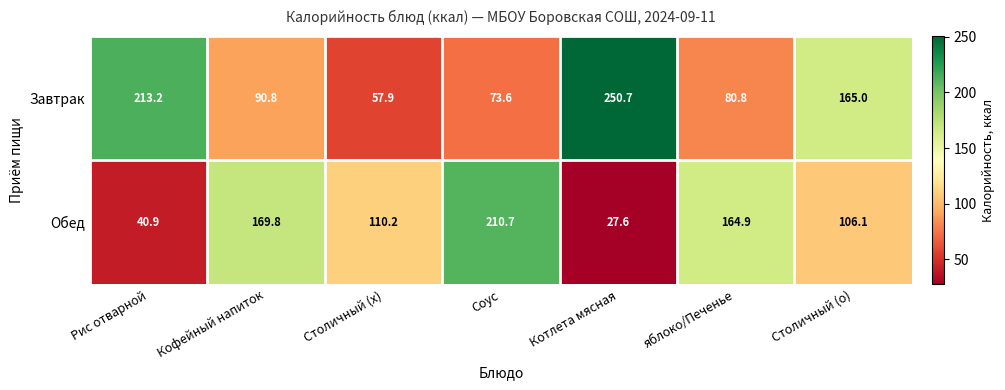

Read the Обед value at Рис отварной.

40.9